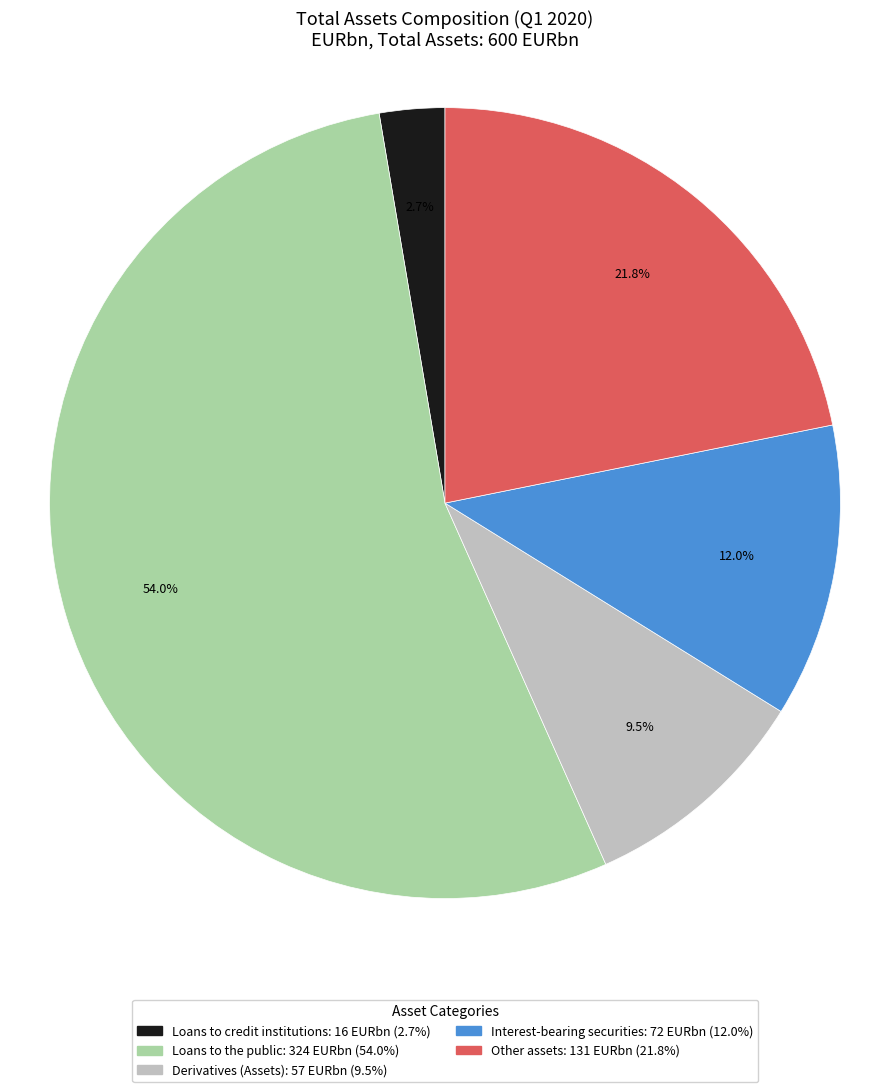

What is the largest slice in the pie chart?

Loans to the public